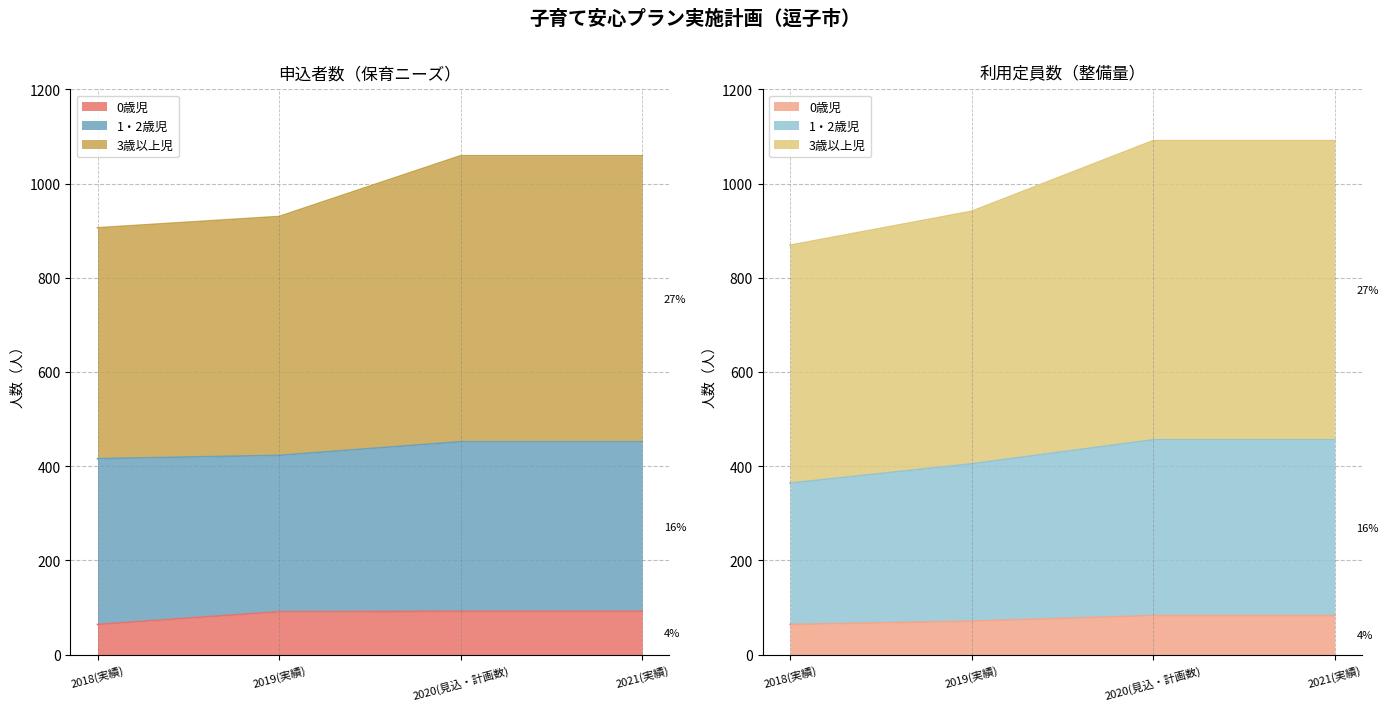

True or false: 申込者数_0歳児 and 利用定員数_3歳以上児 cross at least once.

False